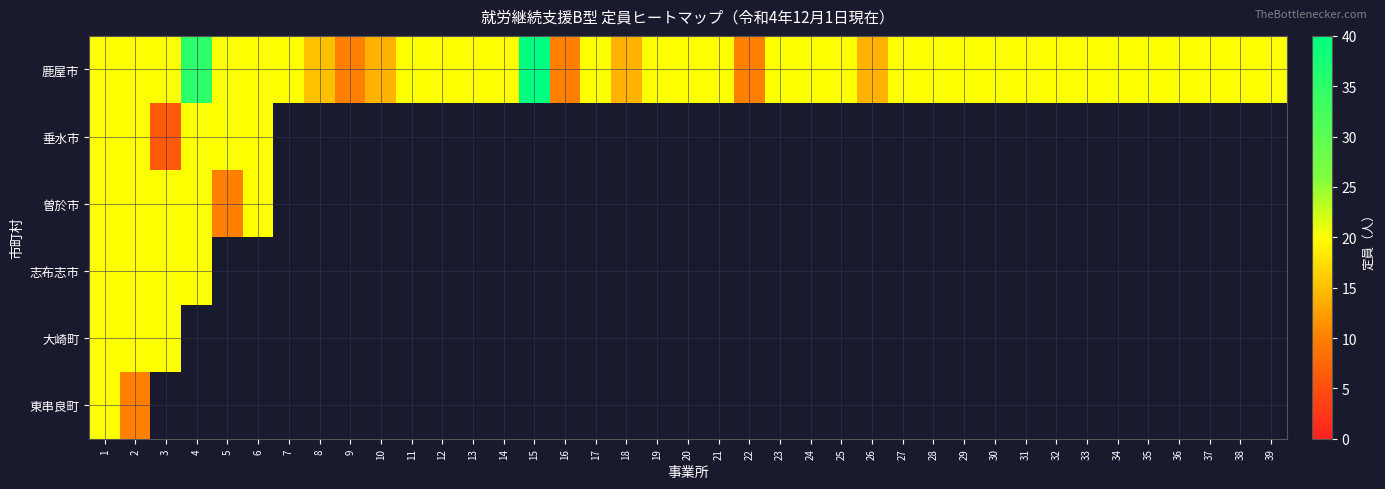

Where is 曽於市 nearest to the value 15?

1